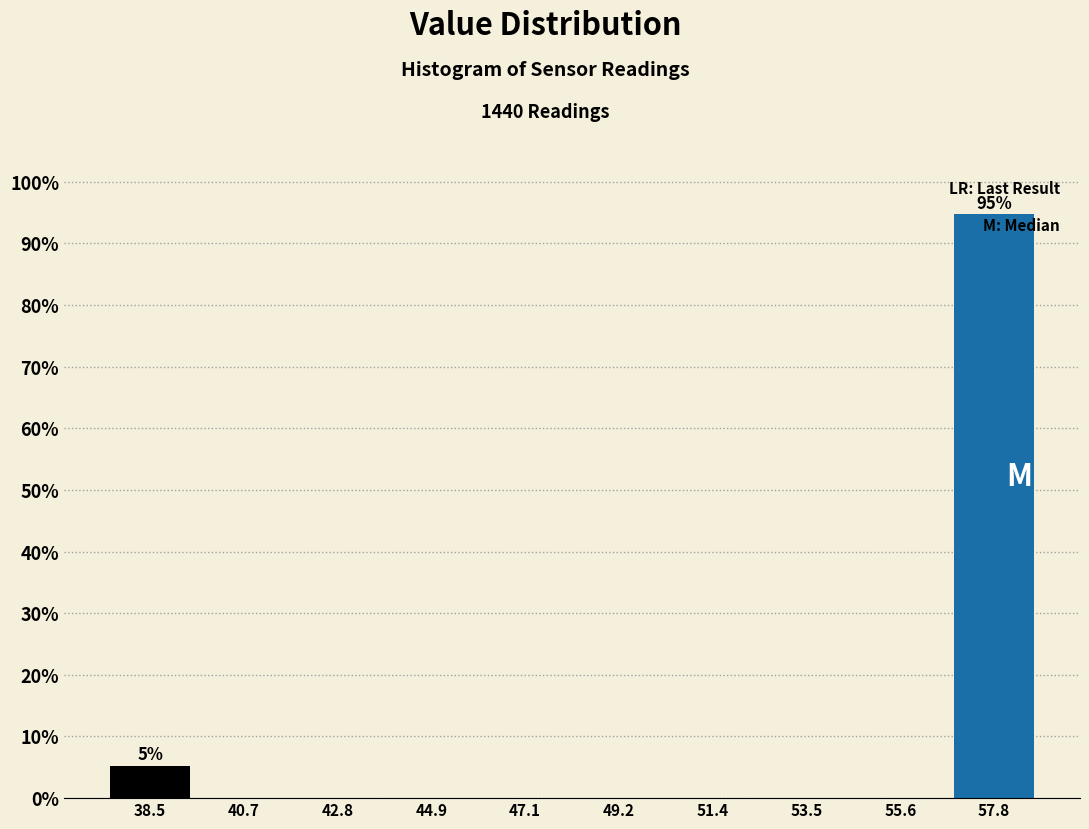

Over which range of the x-axis is the bar tallest?

56.5 to 59.0